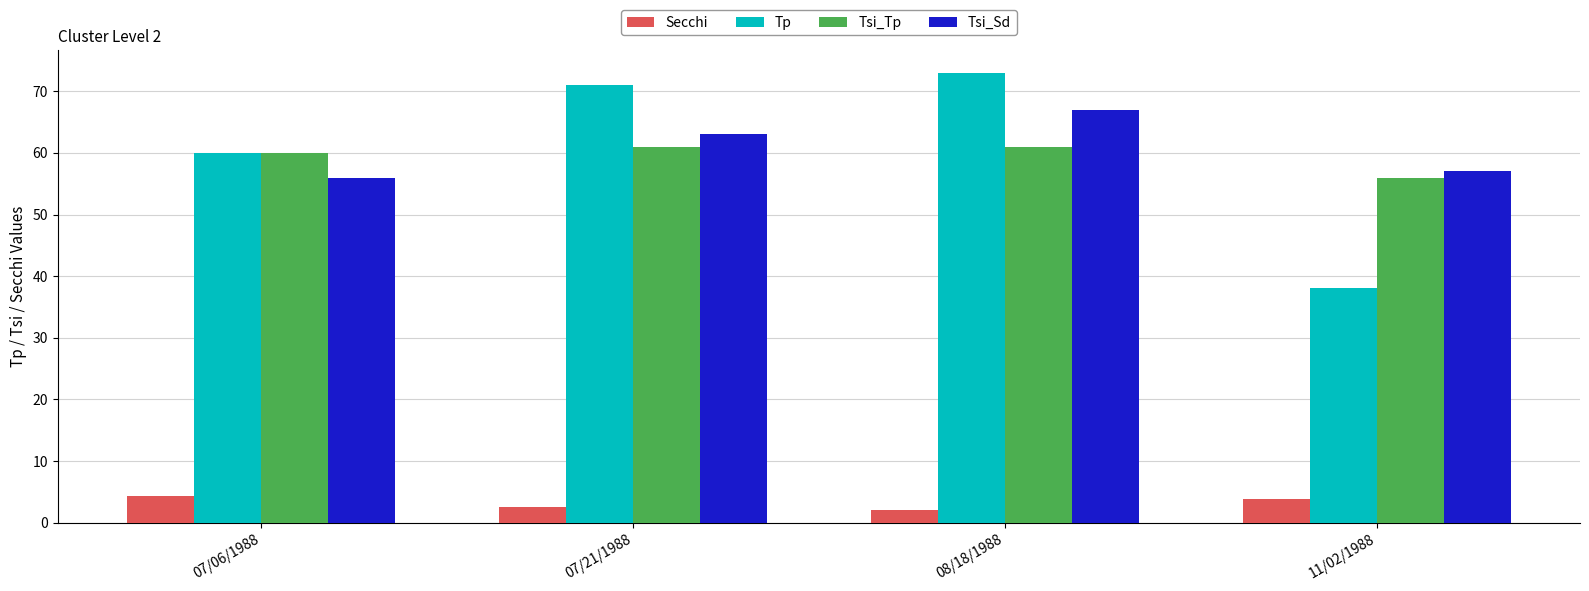

What is the sum of the Tsi_Sd values at 07/21/1988 and 07/06/1988?

119.0